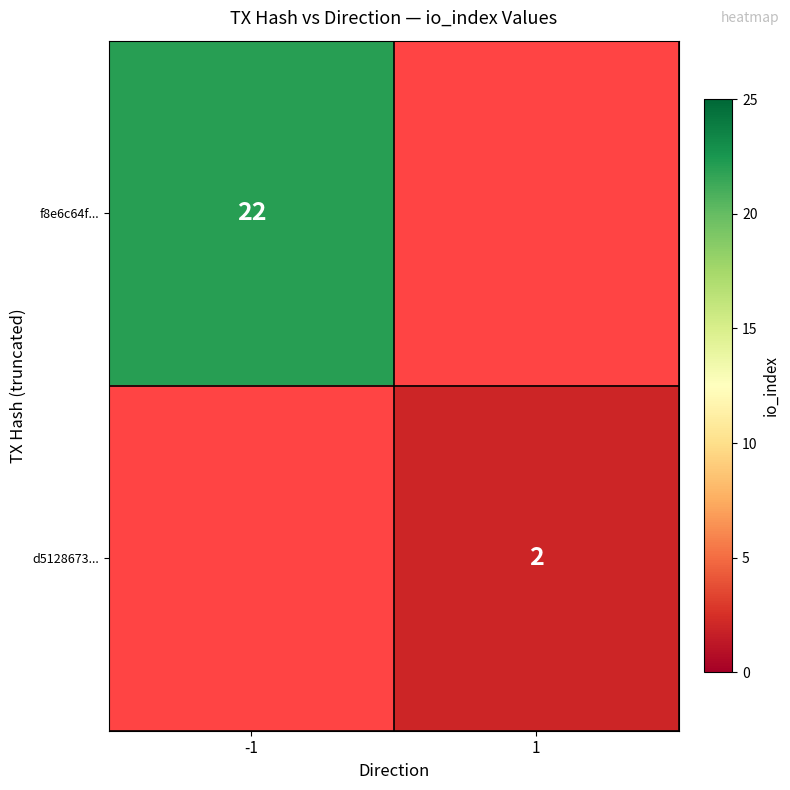

Is it true that d5128673... equals 3 at 1?

False